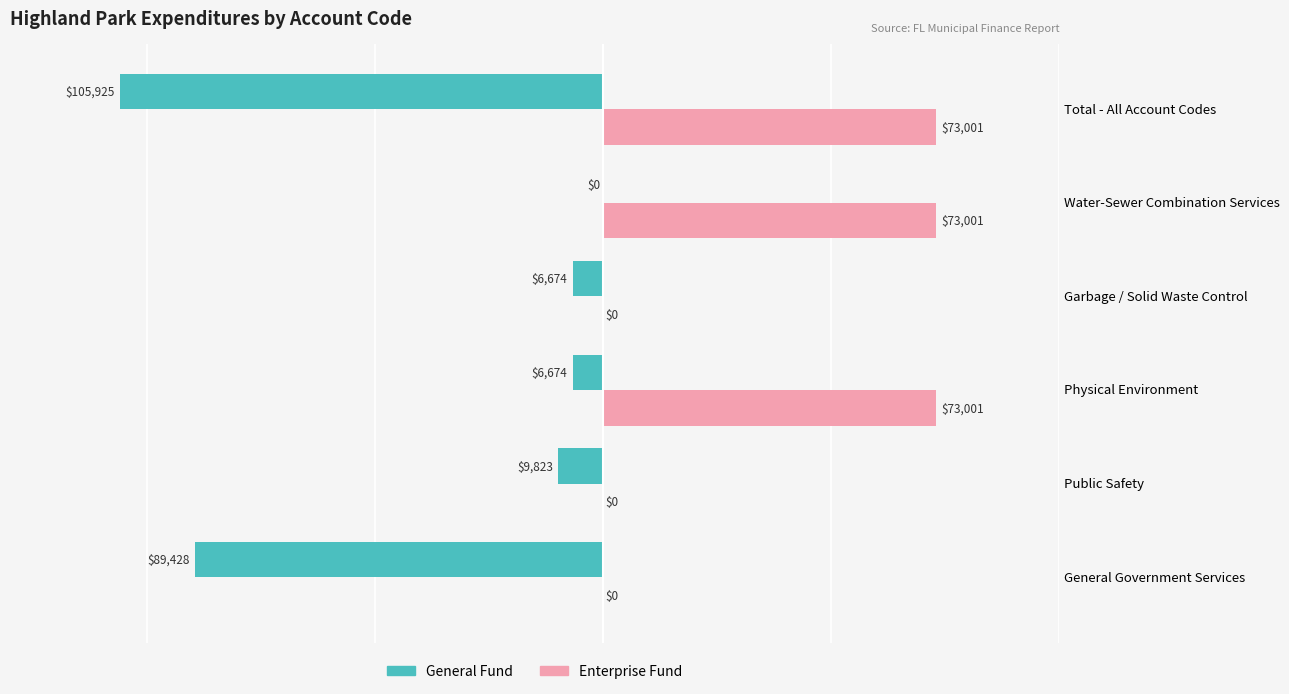

Between General Government Services and Water-Sewer Combination Services, which series saw the biggest shift?

General Fund